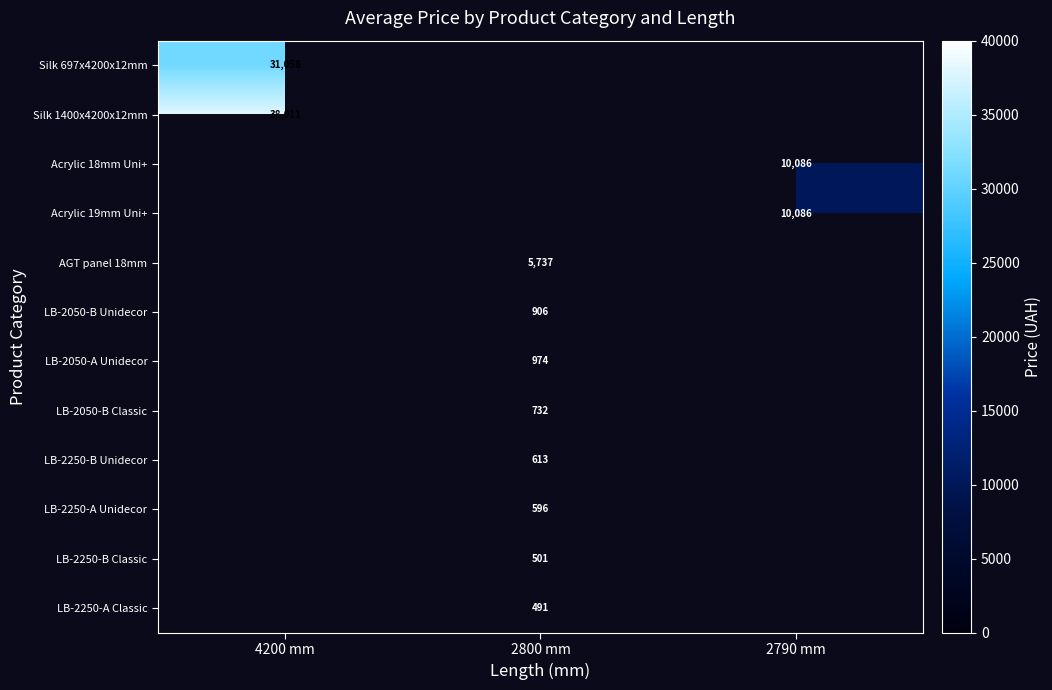

How many distinct data groups are displayed?

12